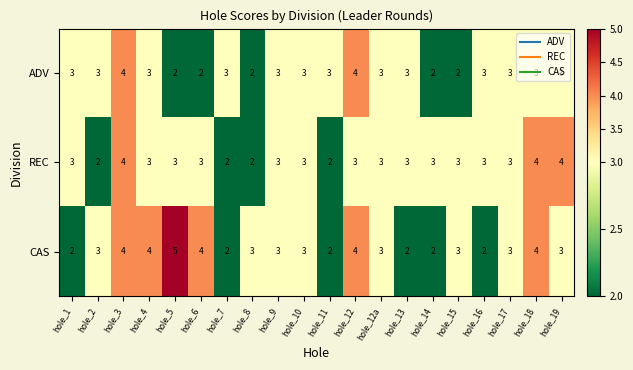

How many CAS values are between 2 and 4?

19